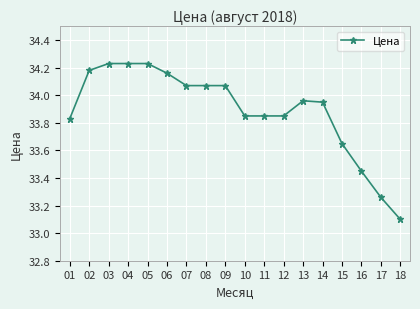

The value at 01 is 14.7. True or false?

False